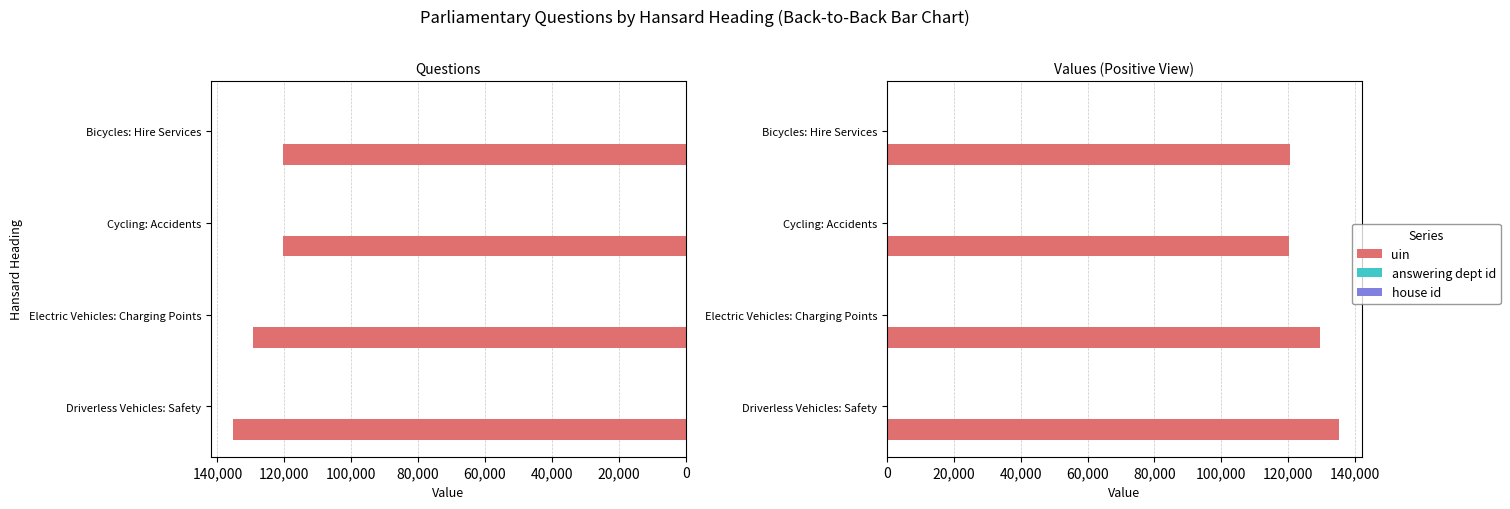

At how many categories does at least one series exceed 76406?

4